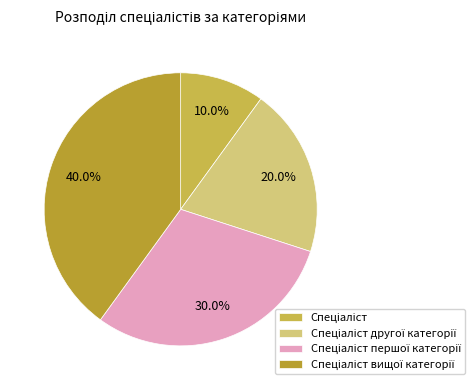

Does Спеціаліст першої категорії account for over 50% of the chart?

No